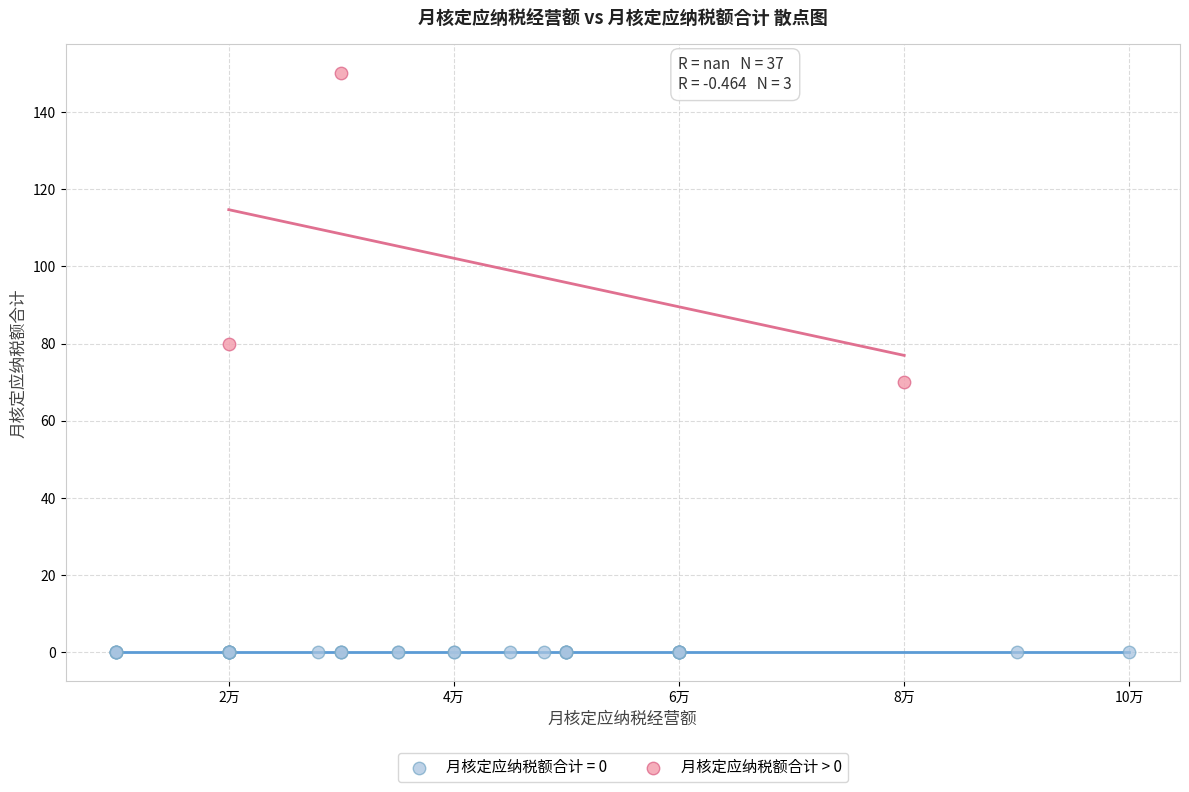

Which series contains the lowest Y value?

月核定应纳税额合计 = 0